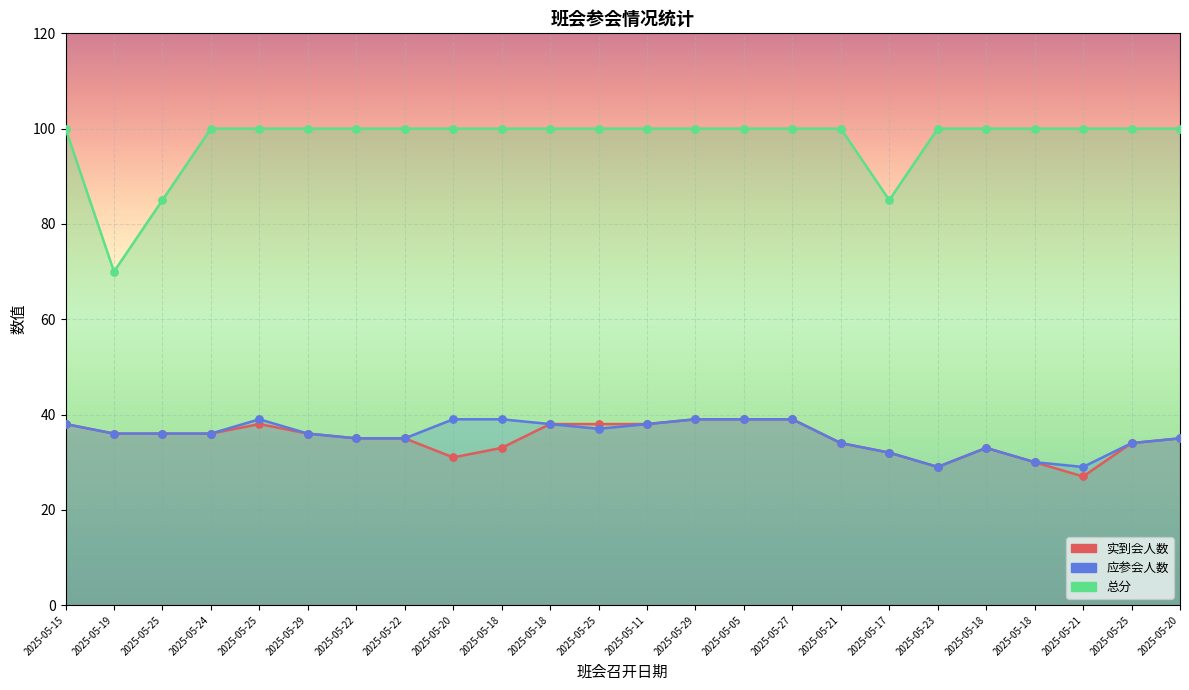

At how many categories does at least one series exceed 43?

24